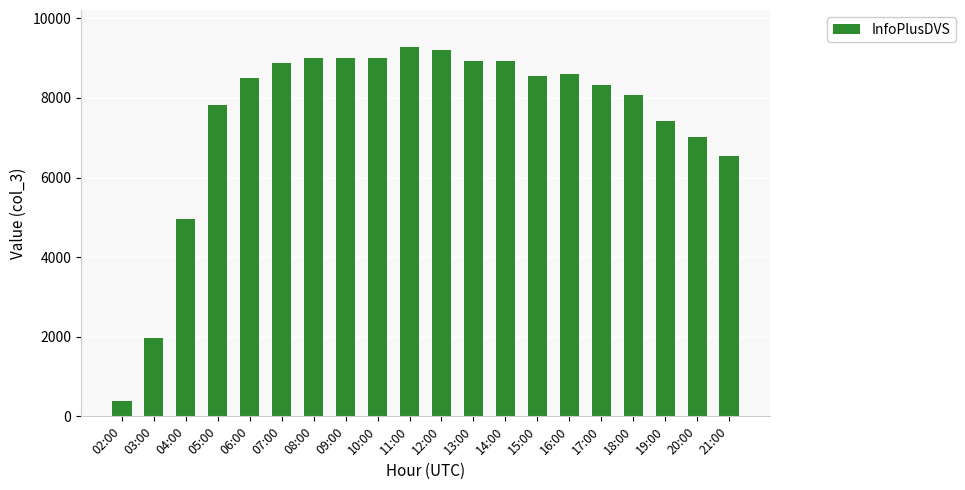

What is the smallest value displayed?

387